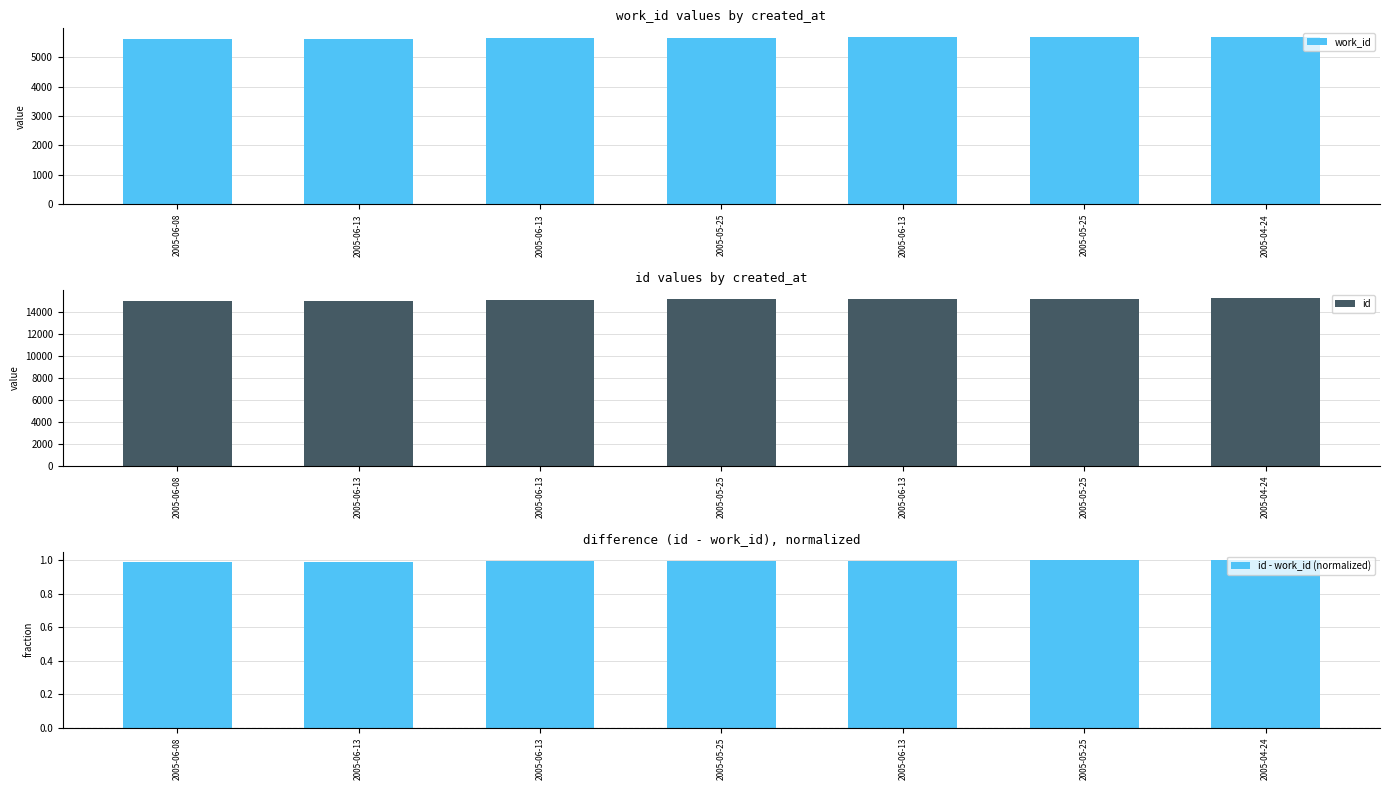

Reading left to right, list all the values displayed in this chart.

work_id: 2005-06-08=5606.0	2005-06-13=5607.0	2005-06-13=5638.0	2005-05-25=5649.0	2005-06-13=5677.0	2005-05-25=5696.0	2005-04-24=5695.0
id: 2005-06-08=14978.0	2005-06-13=14980.0	2005-06-13=15073.0	2005-05-25=15102.0	2005-06-13=15148.0	2005-05-25=15185.0	2005-04-24=15198.0
id - work_id (normalized): 2005-06-08=1.0	2005-06-13=1.0	2005-06-13=1.0	2005-05-25=1.0	2005-06-13=1.0	2005-05-25=1.0	2005-04-24=1.0